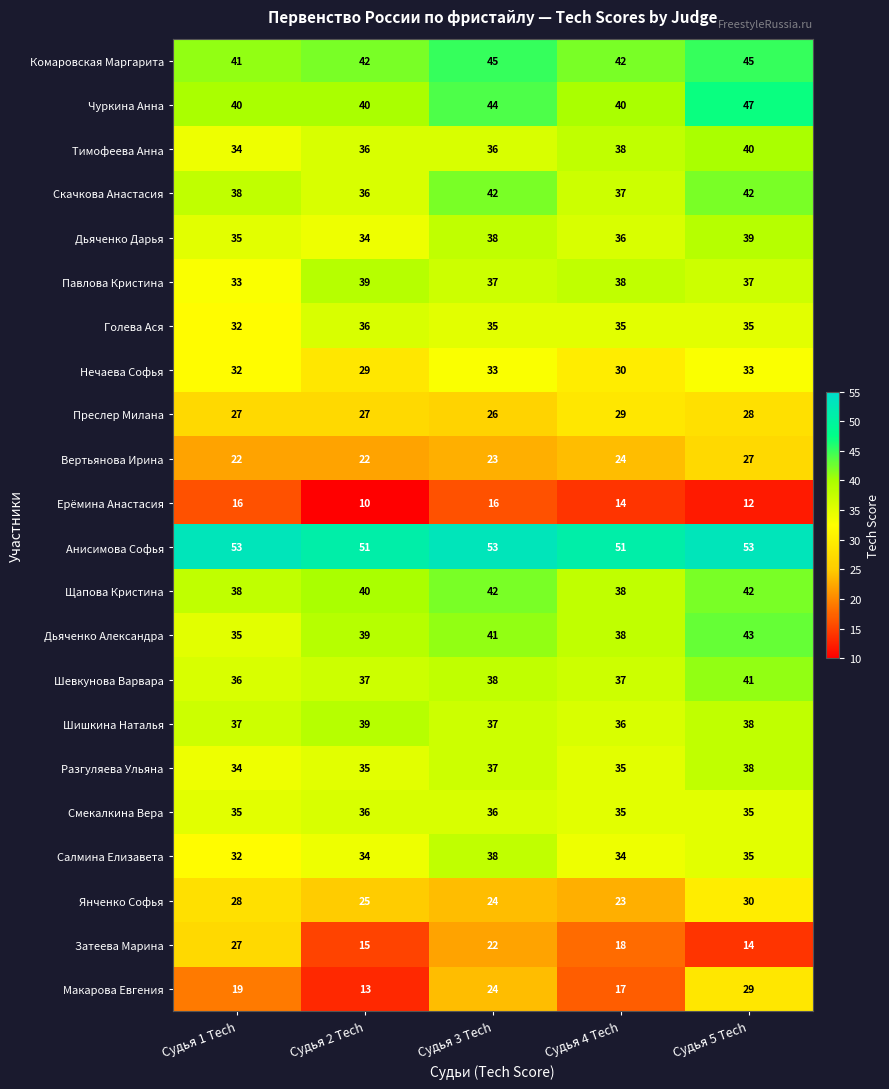

At which label does Скачкова Анастасия reach its minimum?

Судья 2 Tech